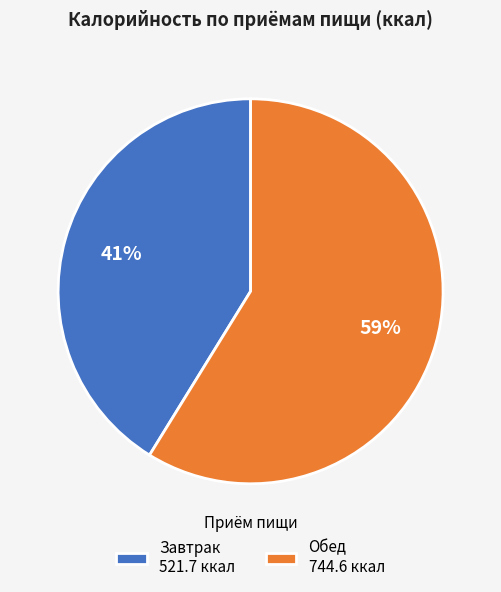

Which has a higher value, Обед or Завтрак?

Обед